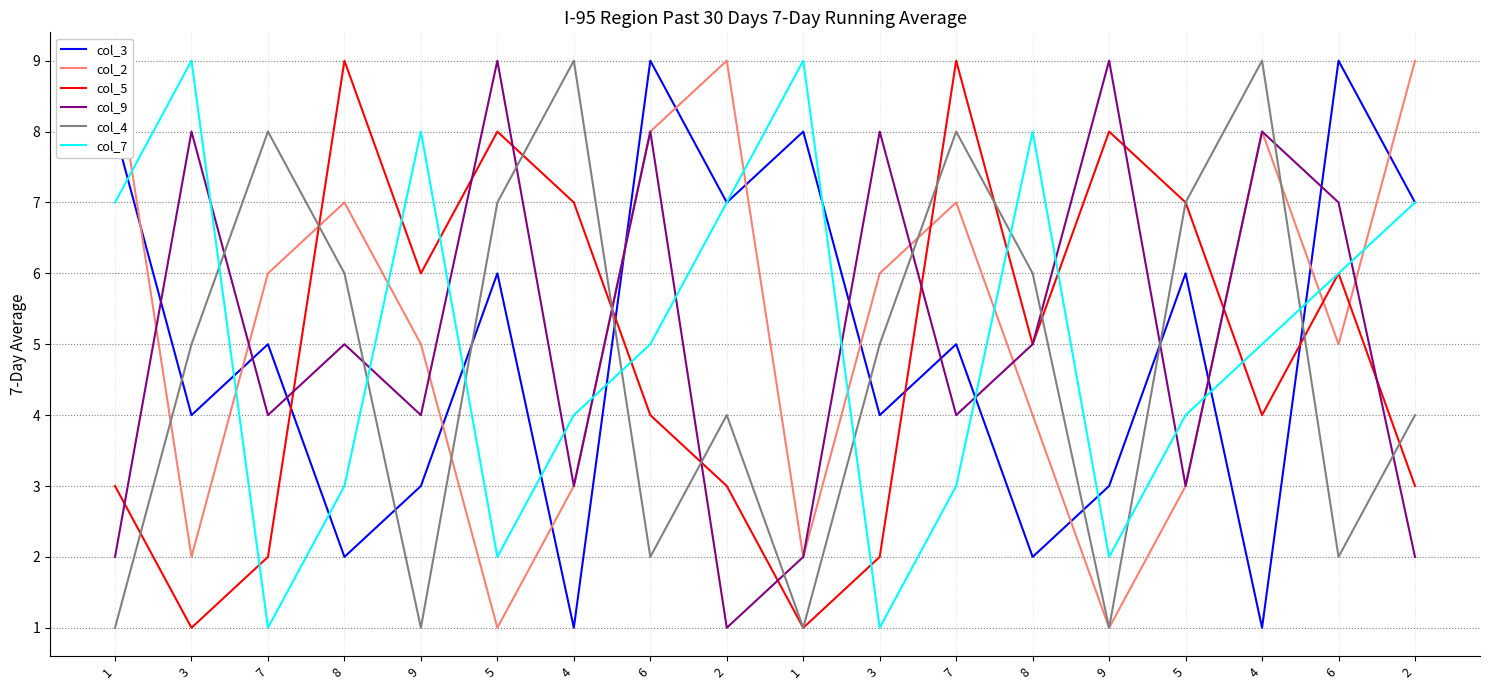

True or false: col_5 has a value of 5 at 8.

True